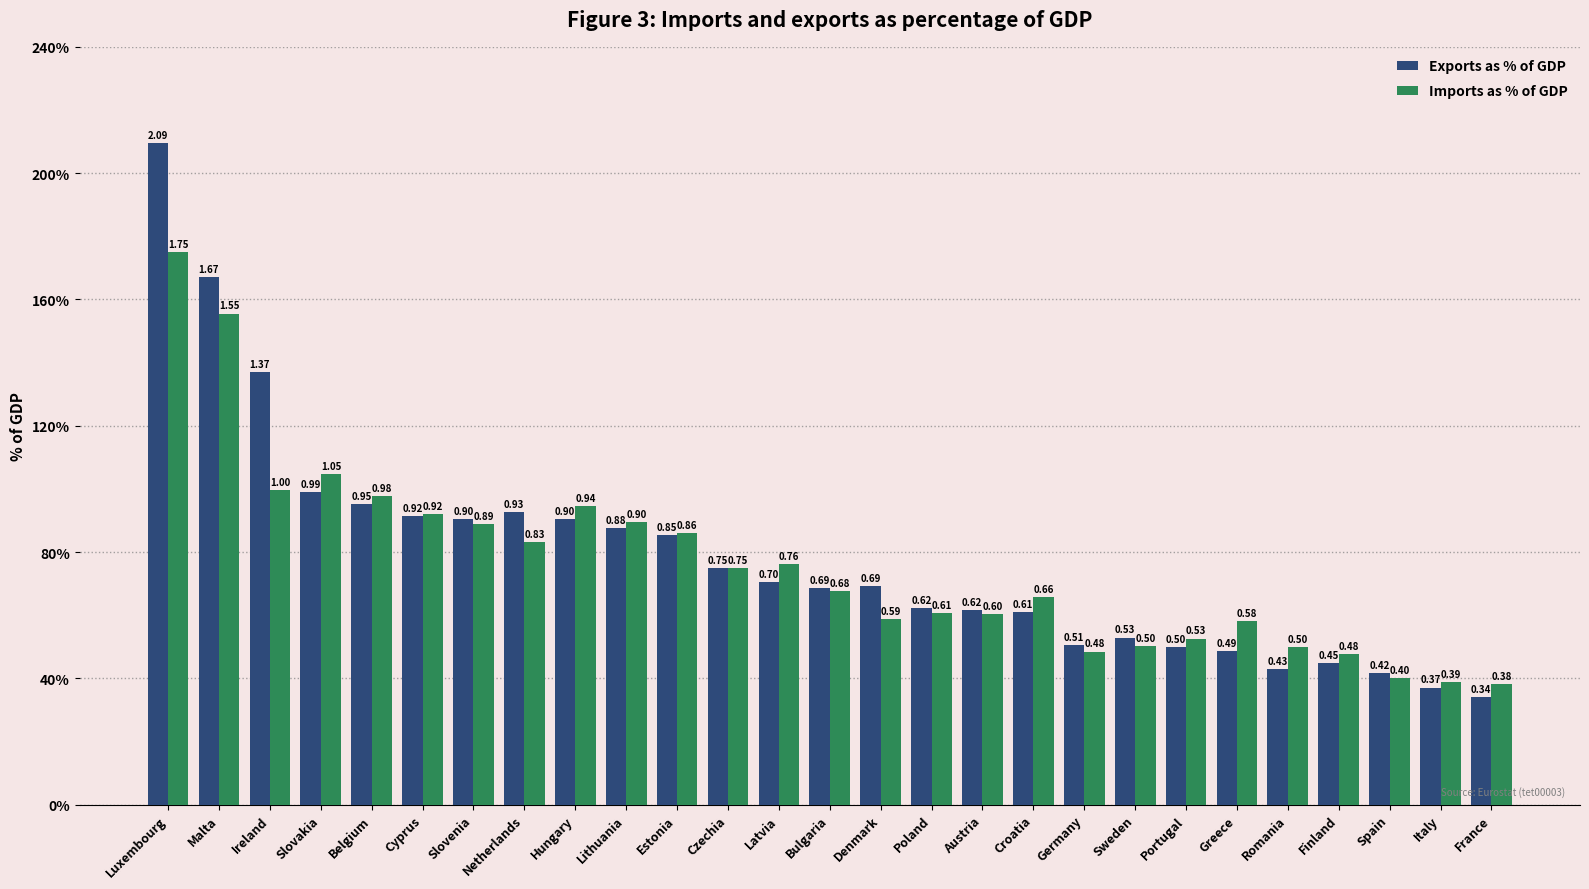

List the labels in order of Exports as % of GDP value, smallest first.

France, Italy, Spain, Romania, Finland, Greece, Portugal, Germany, Sweden, Croatia, Austria, Poland, Bulgaria, Denmark, Latvia, Czechia, Estonia, Lithuania, Slovenia, Hungary, Cyprus, Netherlands, Belgium, Slovakia, Ireland, Malta, Luxembourg